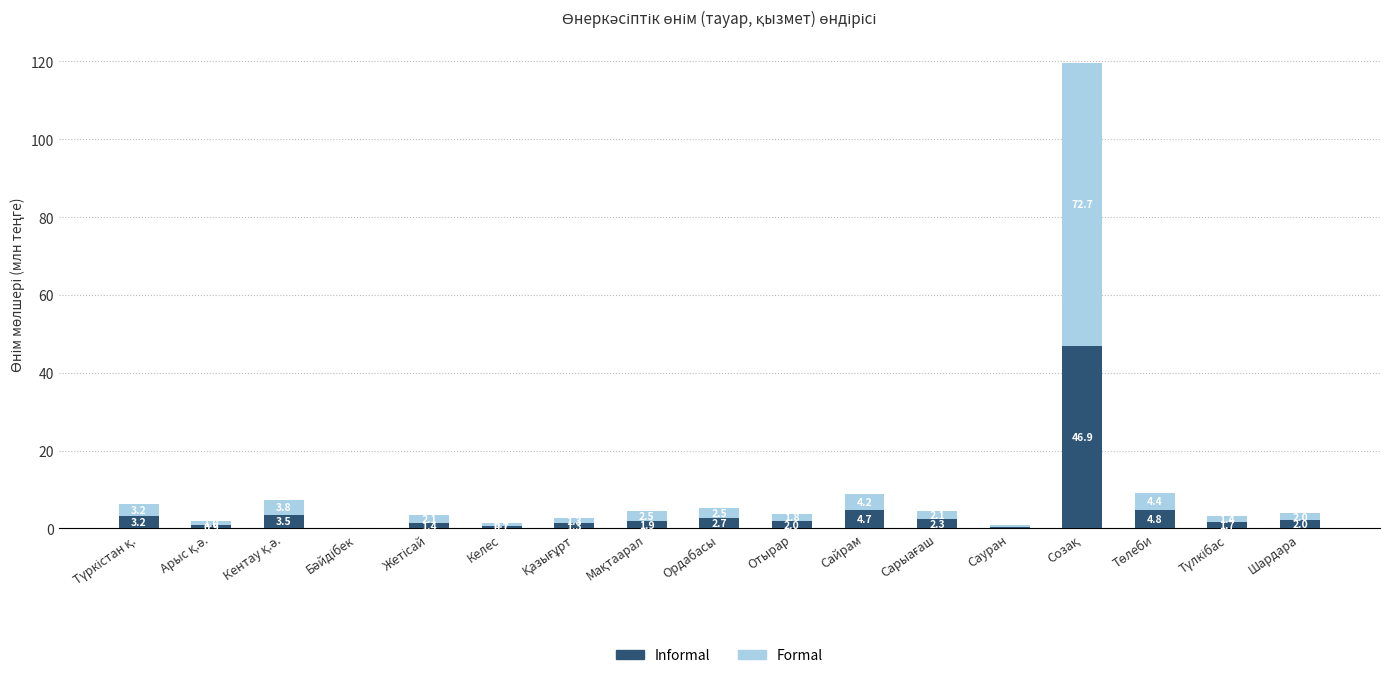

What is the maximum value for Informal?

46.9